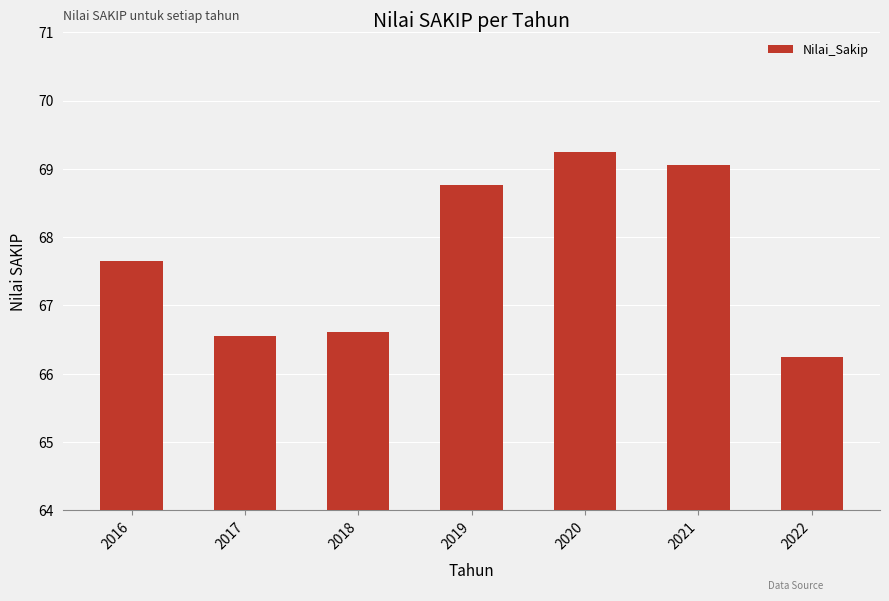

Are the bars grouped side by side (vs. stacked)?

No